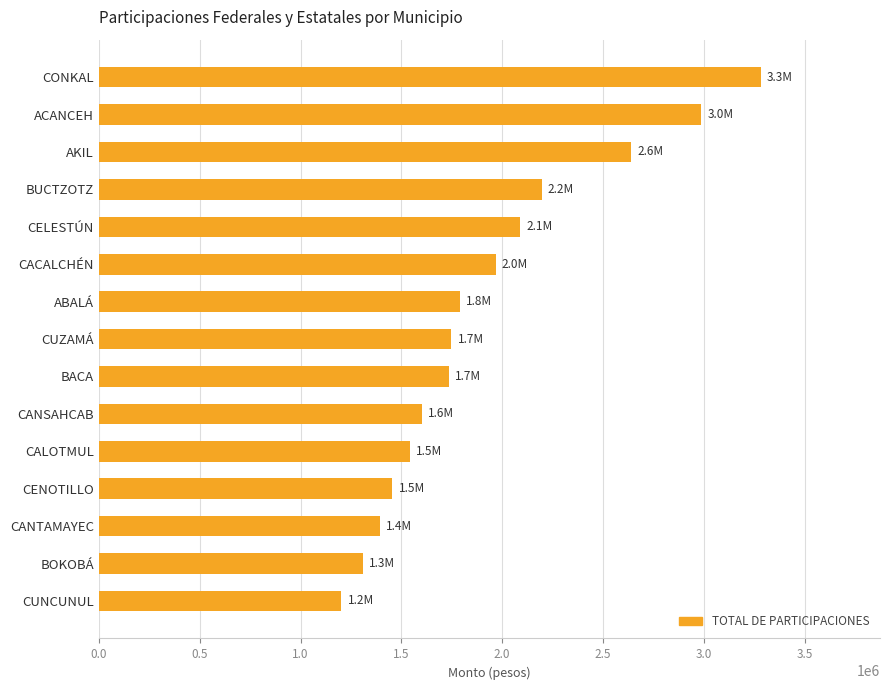

What value does the data have at CUZAMÁ?

1748329